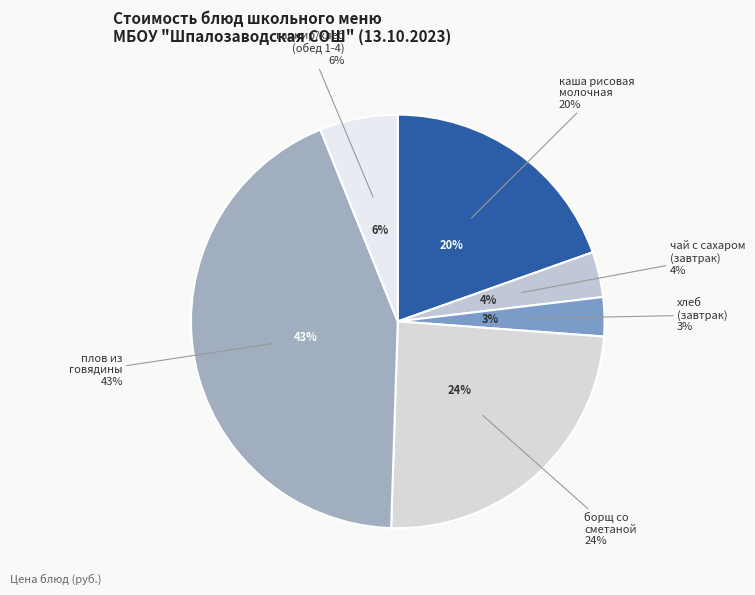

Does борщ со сметаной (обед 1-4) account for over 50% of the chart?

No